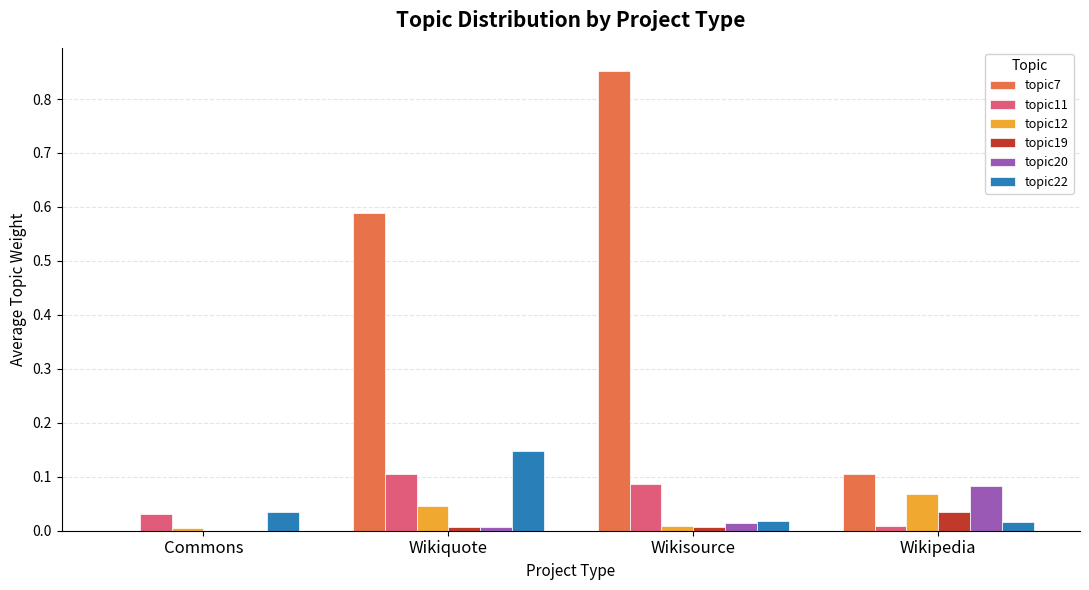

How many distinct data groups are displayed?

6